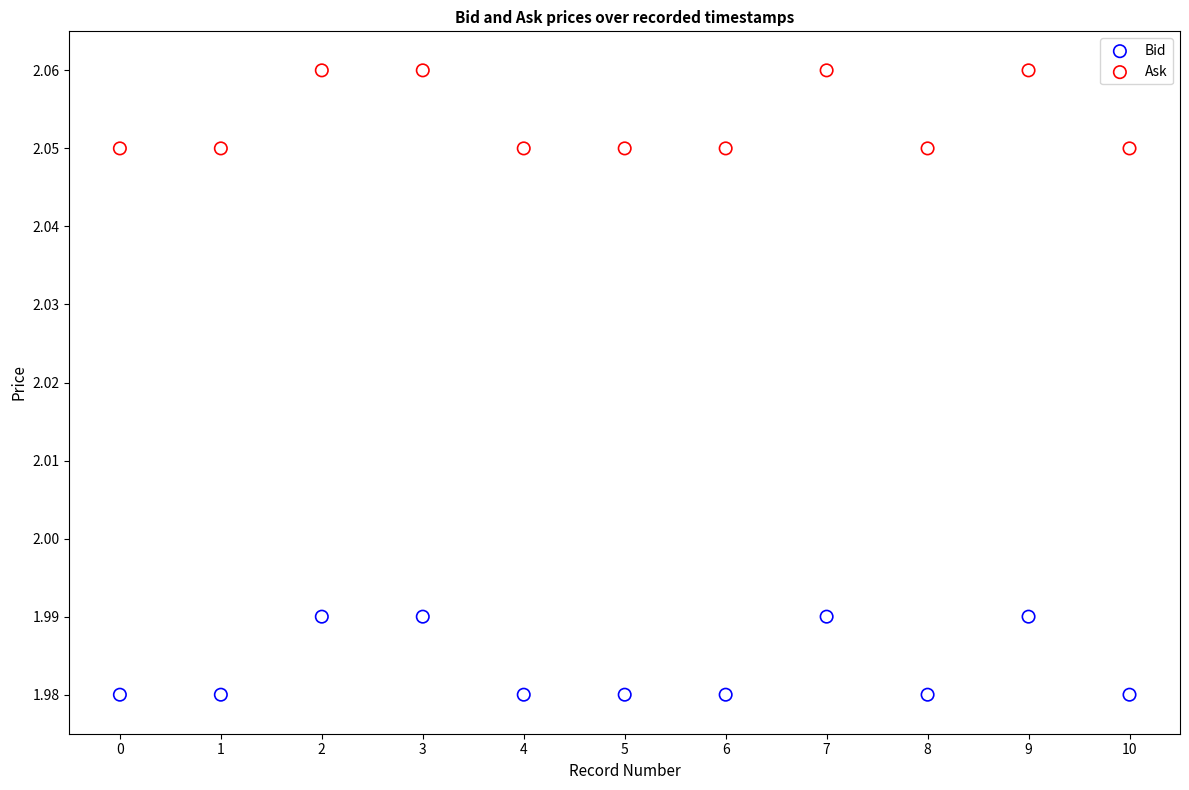

Which series contains the lowest Y value?

Bid